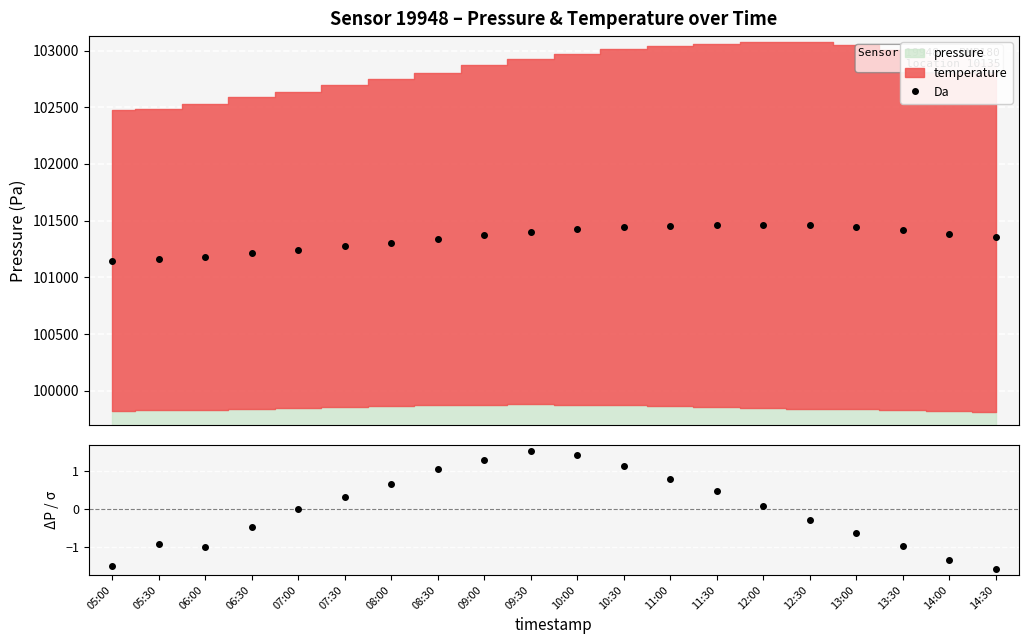

True or false: Da has more than 0 interior local peaks.

True